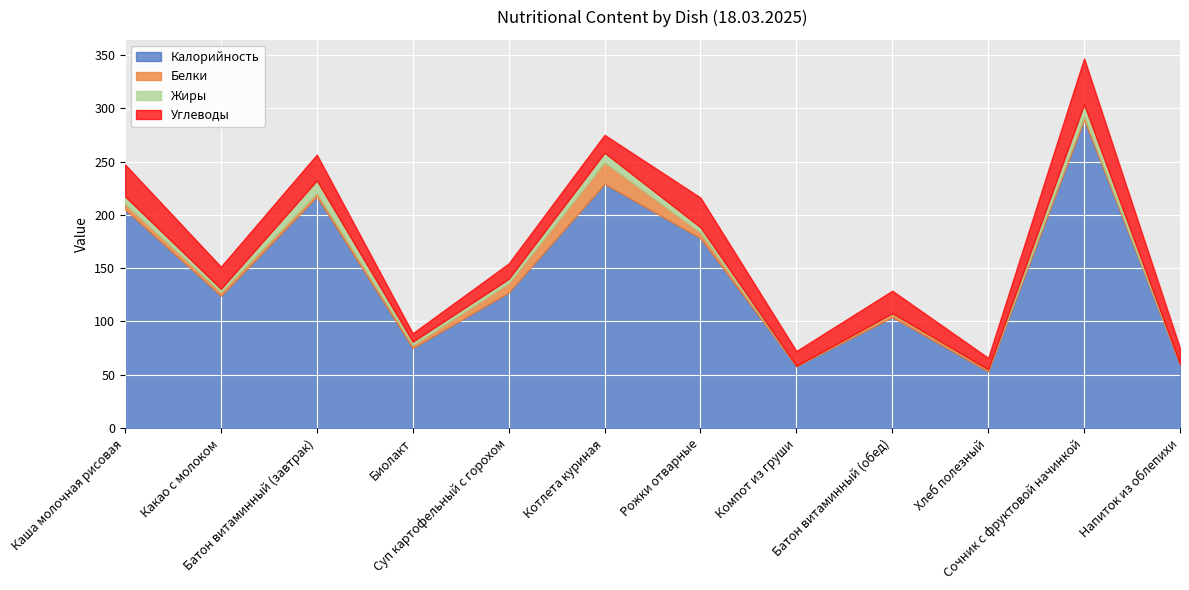

The Углеводы series shows 12.7 at Биолакт. True or false?

False